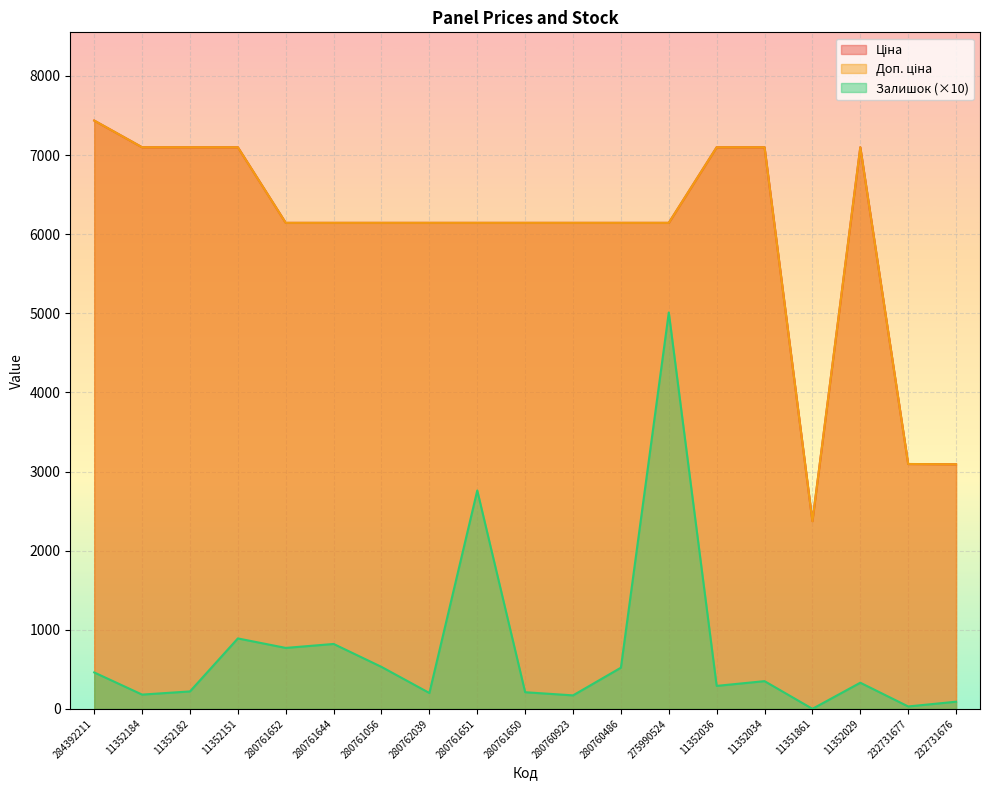

How many values in the Ціна series are below 6143?

3